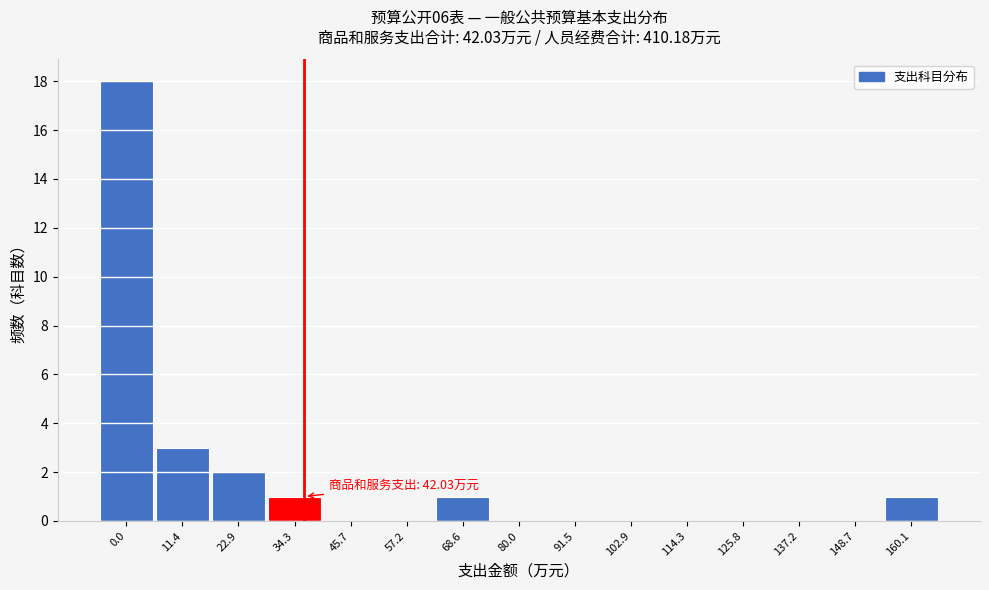

What is the sum of the values at 22.9 and 34.3?

3